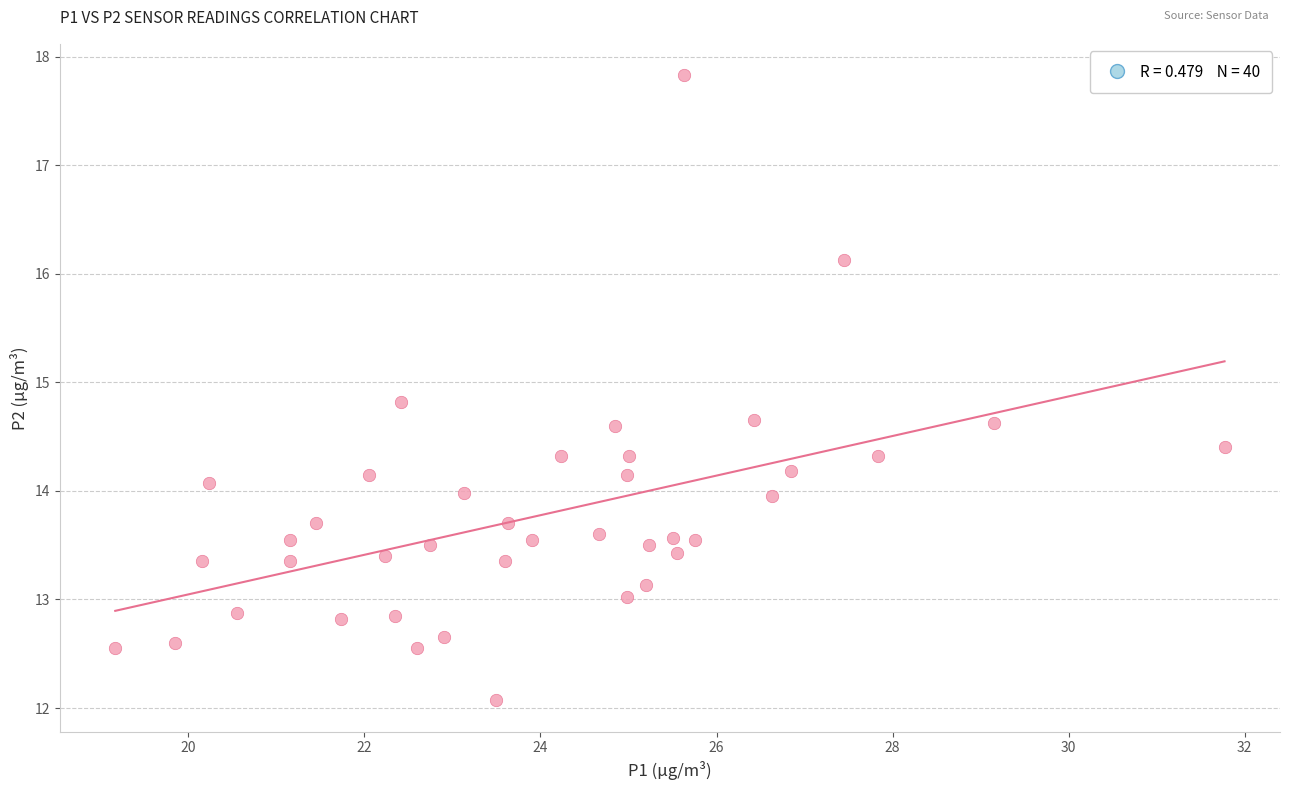

What is the range of Y values (max minus min)?

5.8